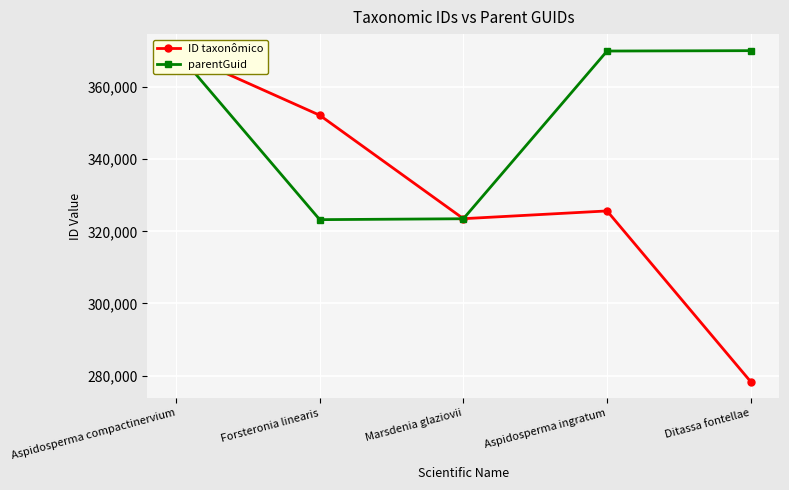

Which series ends up on top after the final intersection of parentGuid and ID taxonômico?

parentGuid